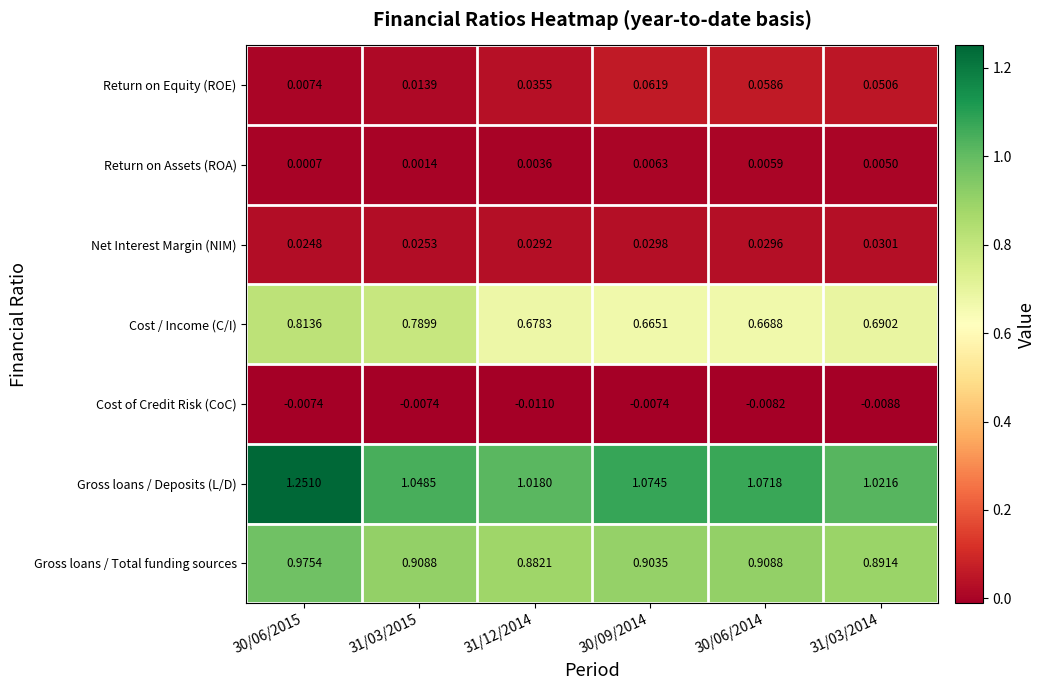

Is the value of Gross loans / Deposits (L/D) at 31/03/2014 greater than the value of Cost / Income (C/I) at 30/06/2015?

Yes